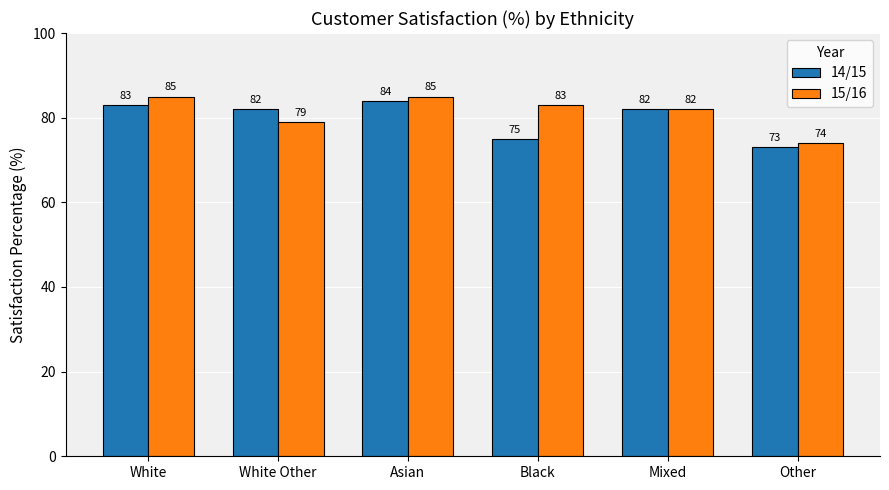

Reading left to right, extract all data points from this chart.

14/15: White=83	White Other=82	Asian=84	Black=75	Mixed=82	Other=73
15/16: White=85	White Other=79	Asian=85	Black=83	Mixed=82	Other=74